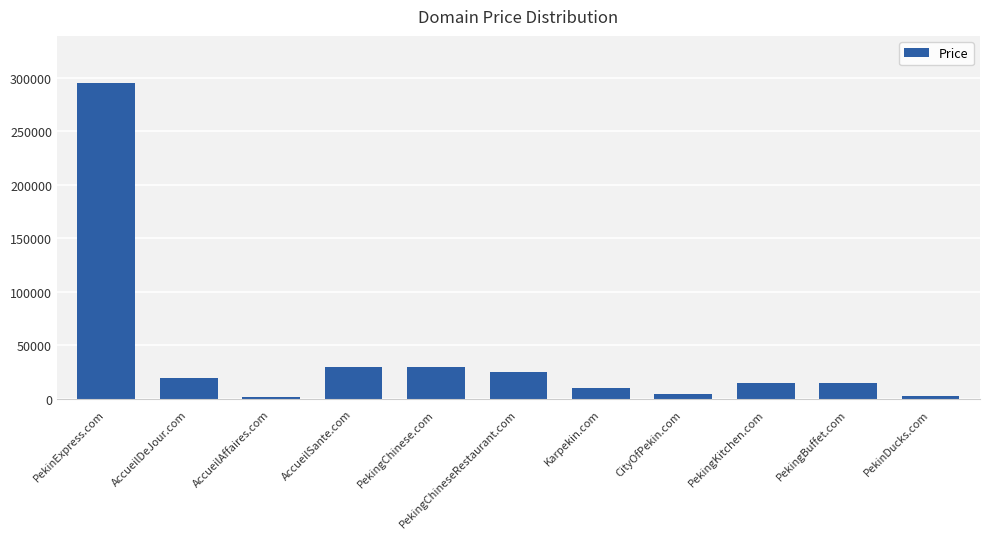

What is the maximum value shown in the chart?

294888